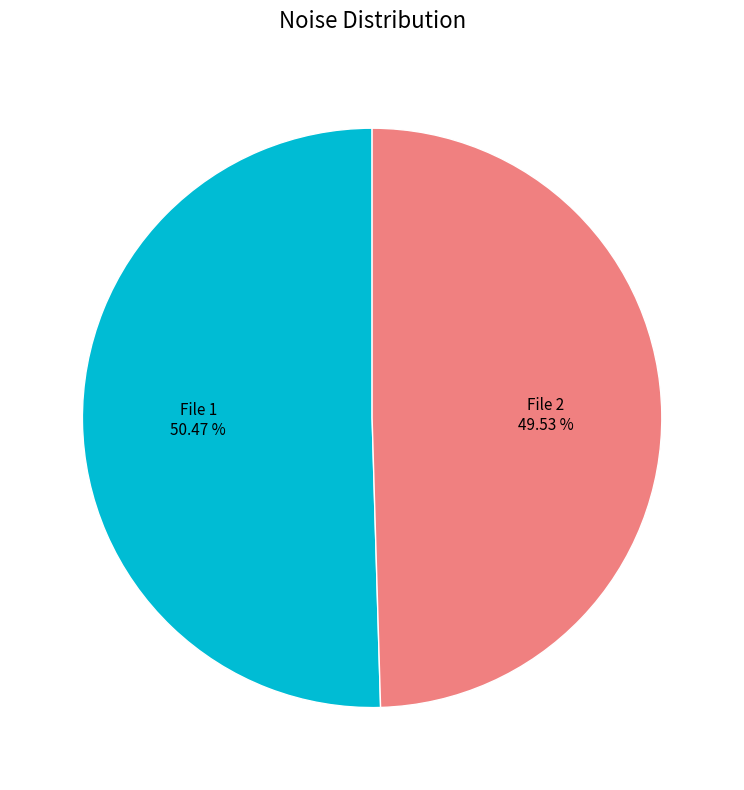

Which slice is the largest?

File 1